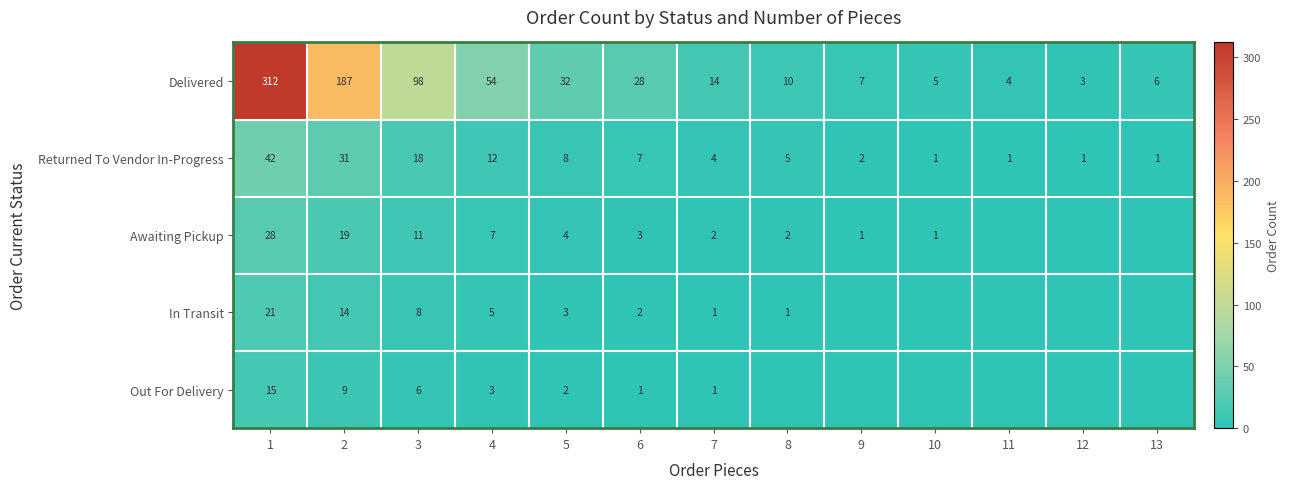

Is the value of In Transit at 1 greater than the value of Awaiting Pickup at 4?

Yes